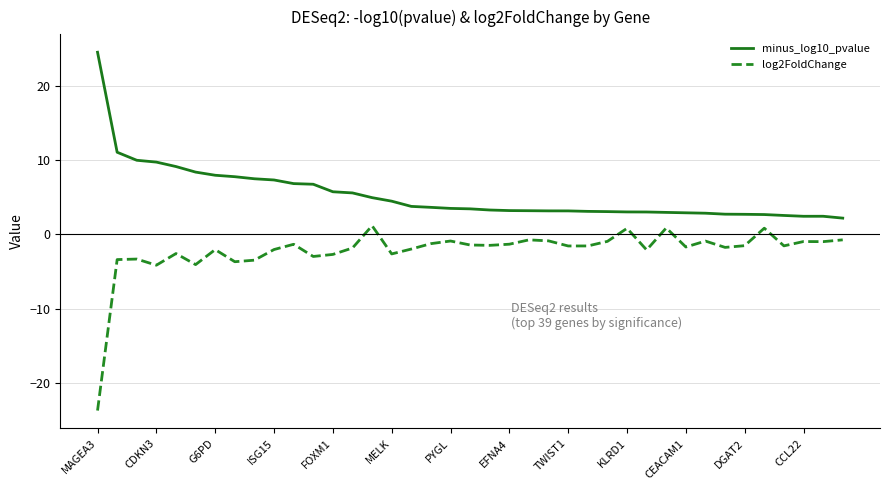

Which series has the widest spread of values?

log2FoldChange